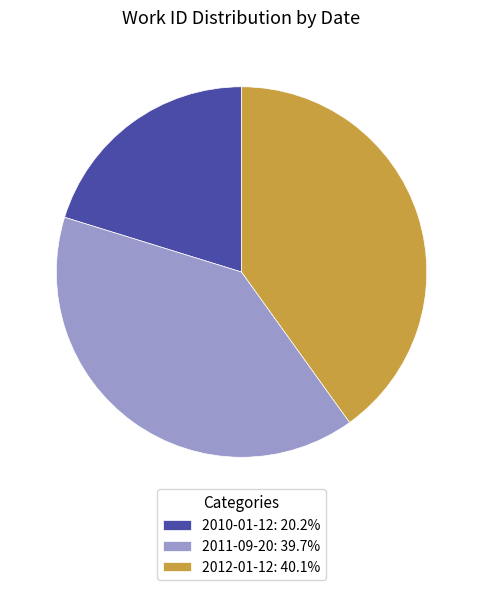

Is there a majority slice in this chart?

No